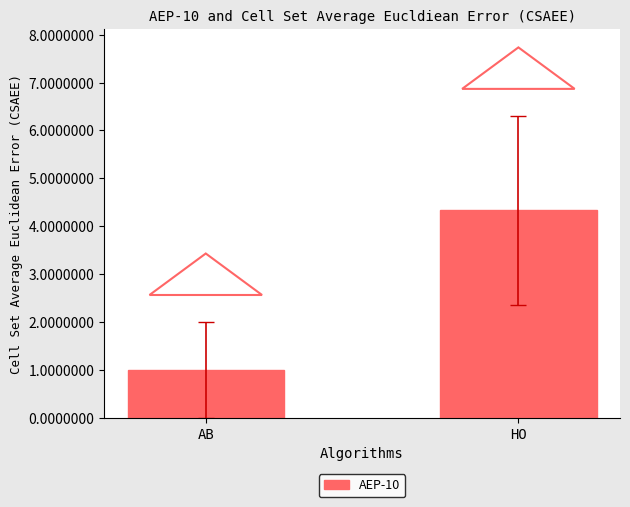

Rank the categories by value from highest to lowest.

HO, AB